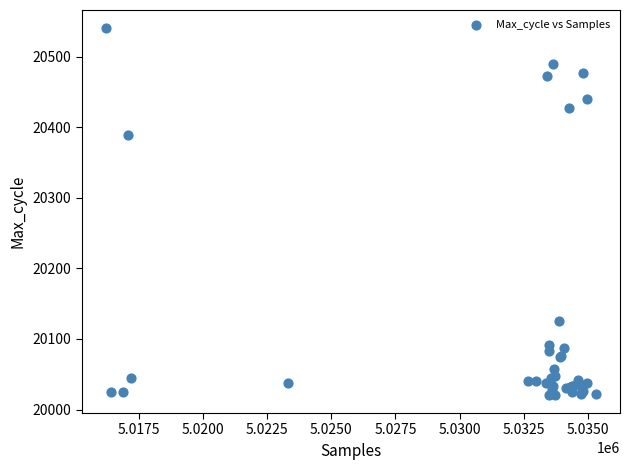

What Y value in the scatter plot is closest to 20280?

20389